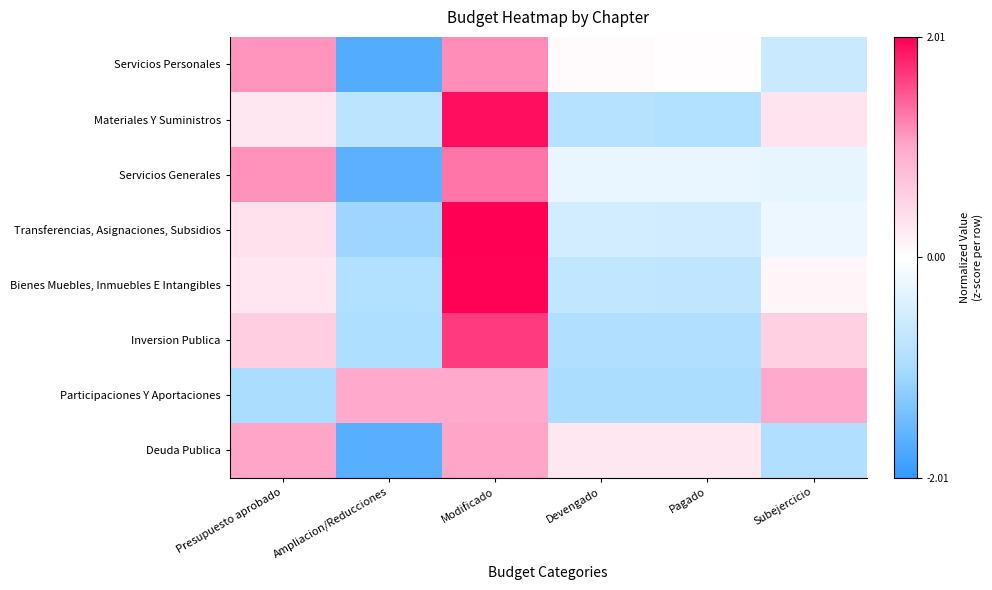

Reading left to right, list all the values displayed in this chart.

Servicios Personales: Presupuesto aprobado=1.1	Ampliacion/Reducciones=-1.7	Modificado=1.2	Devengado=0.0	Pagado=0.0	Subejercicio=-0.6
Materiales Y Suministros: Presupuesto aprobado=0.3	Ampliacion/Reducciones=-0.8	Modificado=1.9	Devengado=-0.8	Pagado=-0.9	Subejercicio=0.3
Servicios Generales: Presupuesto aprobado=1.1	Ampliacion/Reducciones=-1.7	Modificado=1.3	Devengado=-0.2	Pagado=-0.3	Subejercicio=-0.3
Transferencias, Asignaciones, Subsidios: Presupuesto aprobado=0.4	Ampliacion/Reducciones=-1.1	Modificado=2.0	Devengado=-0.5	Pagado=-0.5	Subejercicio=-0.2
Bienes Muebles, Inmuebles E Intangibles: Presupuesto aprobado=0.3	Ampliacion/Reducciones=-0.9	Modificado=2.0	Devengado=-0.7	Pagado=-0.7	Subejercicio=0.1
Inversion Publica: Presupuesto aprobado=0.6	Ampliacion/Reducciones=-0.9	Modificado=1.7	Devengado=-0.9	Pagado=-0.9	Subejercicio=0.6
Participaciones Y Aportaciones: Presupuesto aprobado=-1.0	Ampliacion/Reducciones=1.0	Modificado=1.0	Devengado=-1.0	Pagado=-1.0	Subejercicio=1.0
Deuda Publica: Presupuesto aprobado=1.0	Ampliacion/Reducciones=-1.7	Modificado=1.0	Devengado=0.3	Pagado=0.3	Subejercicio=-0.9